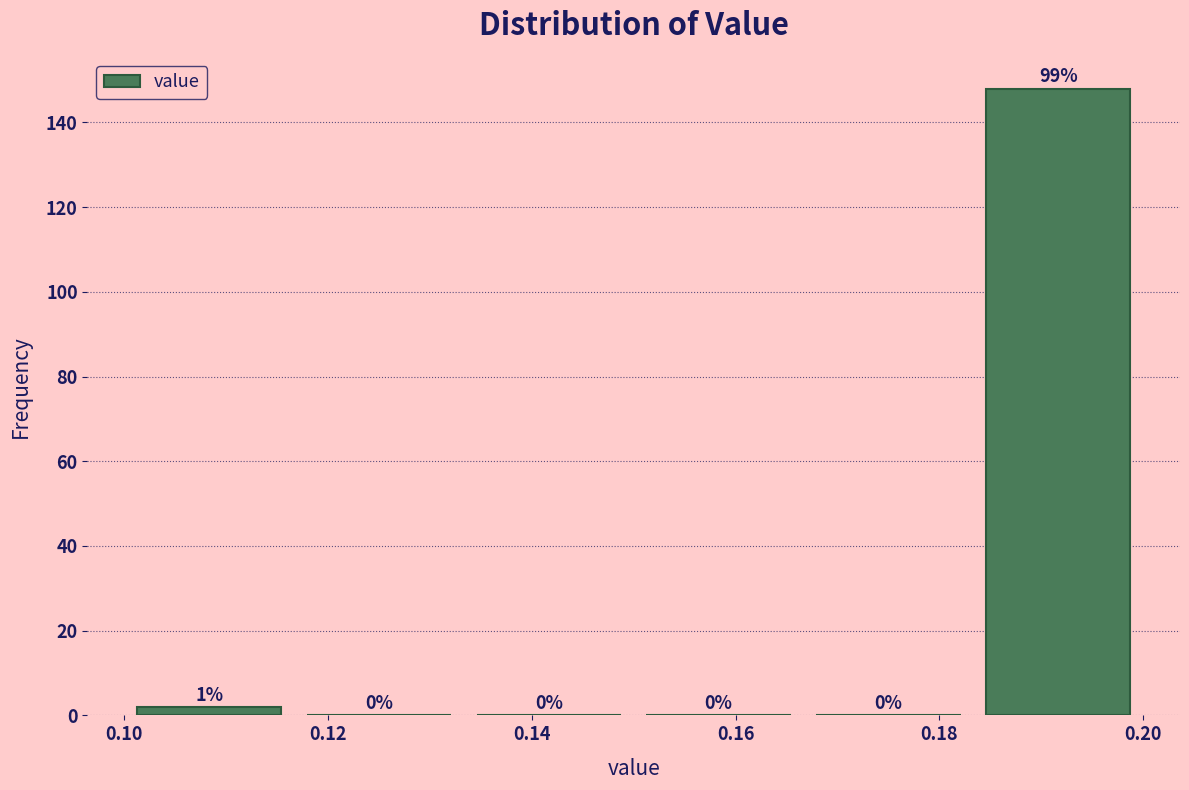

Which range on the x-axis has the tallest bar?

0.184 to 0.200